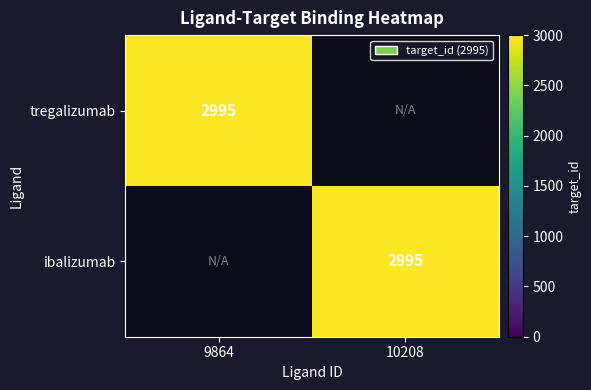

Which label corresponds to the smallest value in the chart?

10208